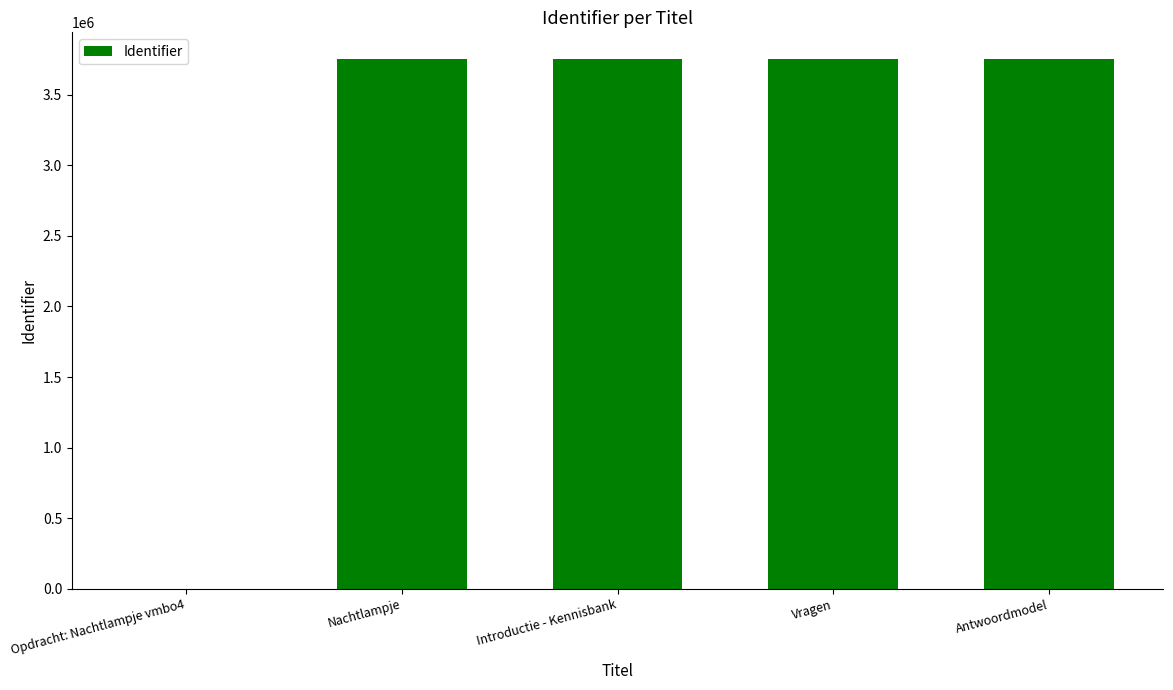

What is the approximate value at Vragen?

3754333